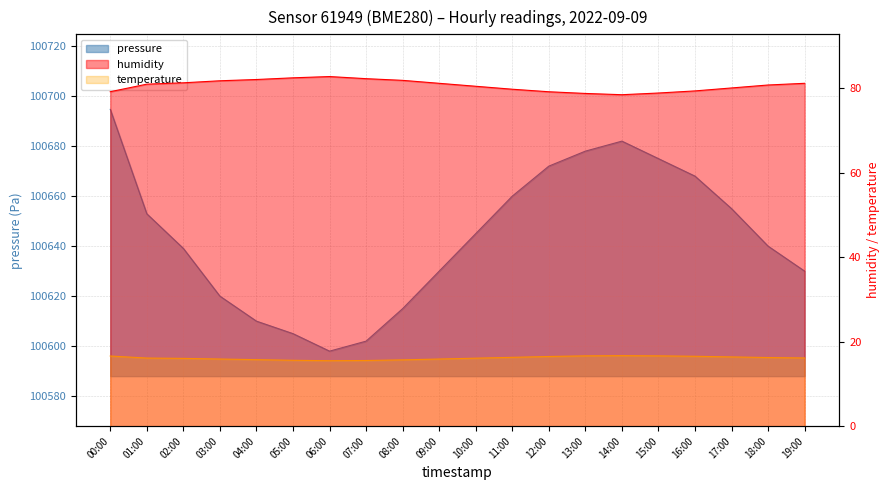

True or false: humidity and temperature intersect in this chart.

False